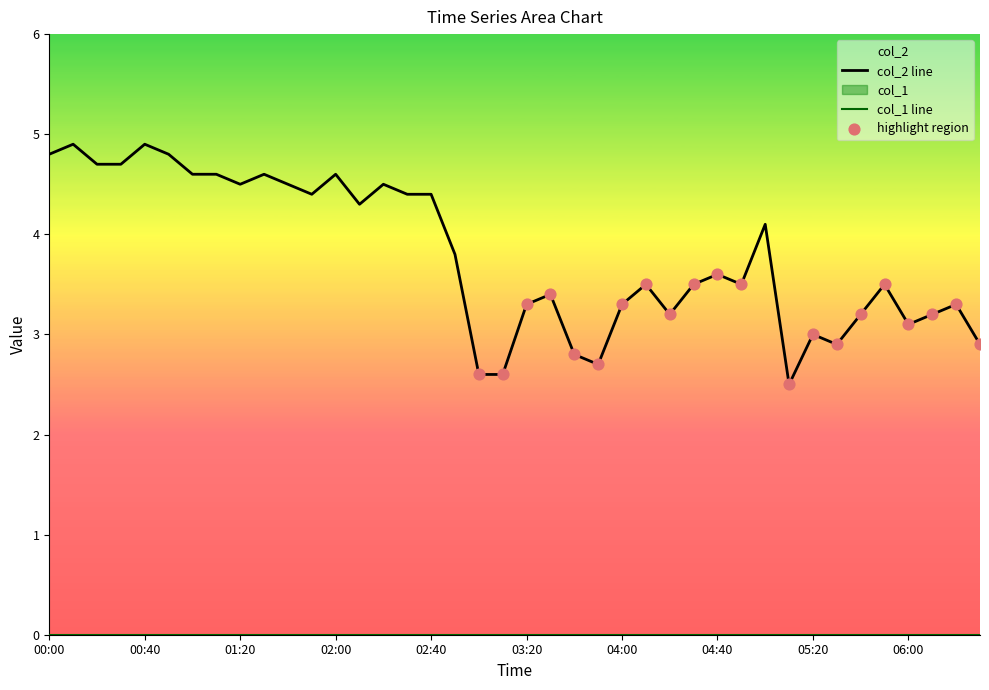

What is the ratio of the value at 05:30 to the value at 03:40?

1.0